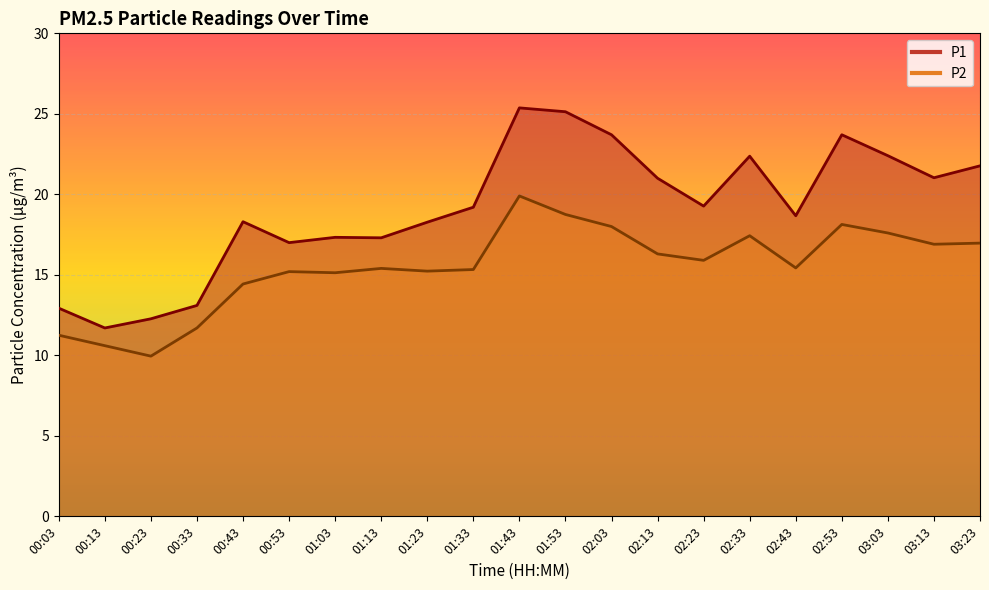

At which label is P2 closest to 14?

00:43